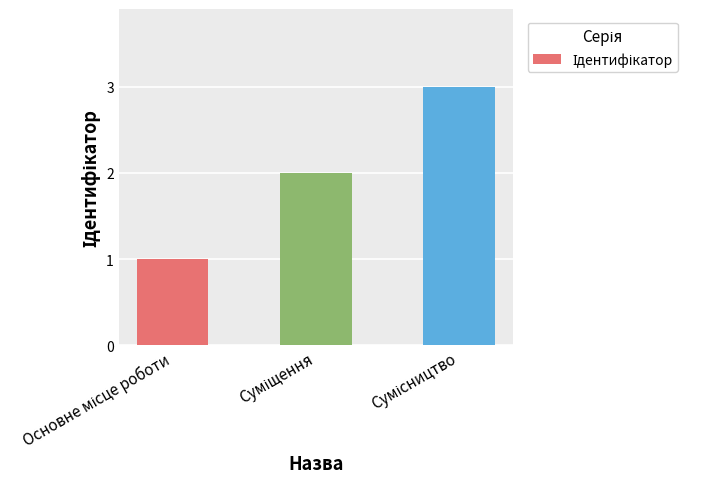

Are the bars grouped side by side (vs. stacked)?

No